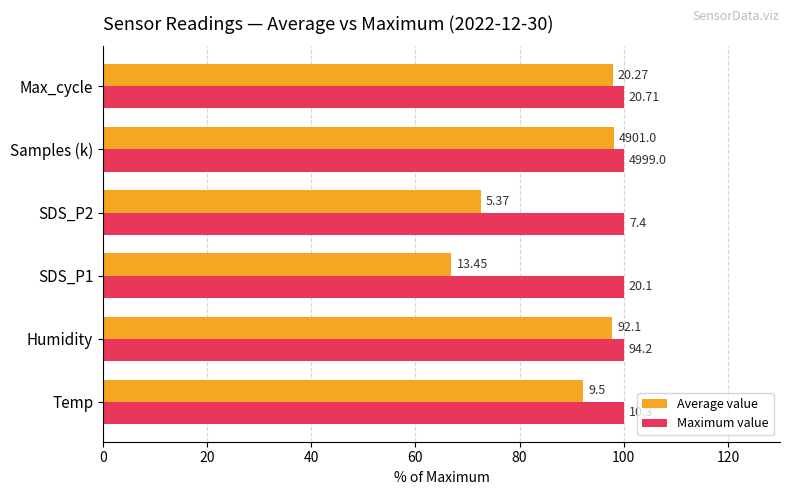

What is the value of the Average value bar at the 5th from the left?

98.0